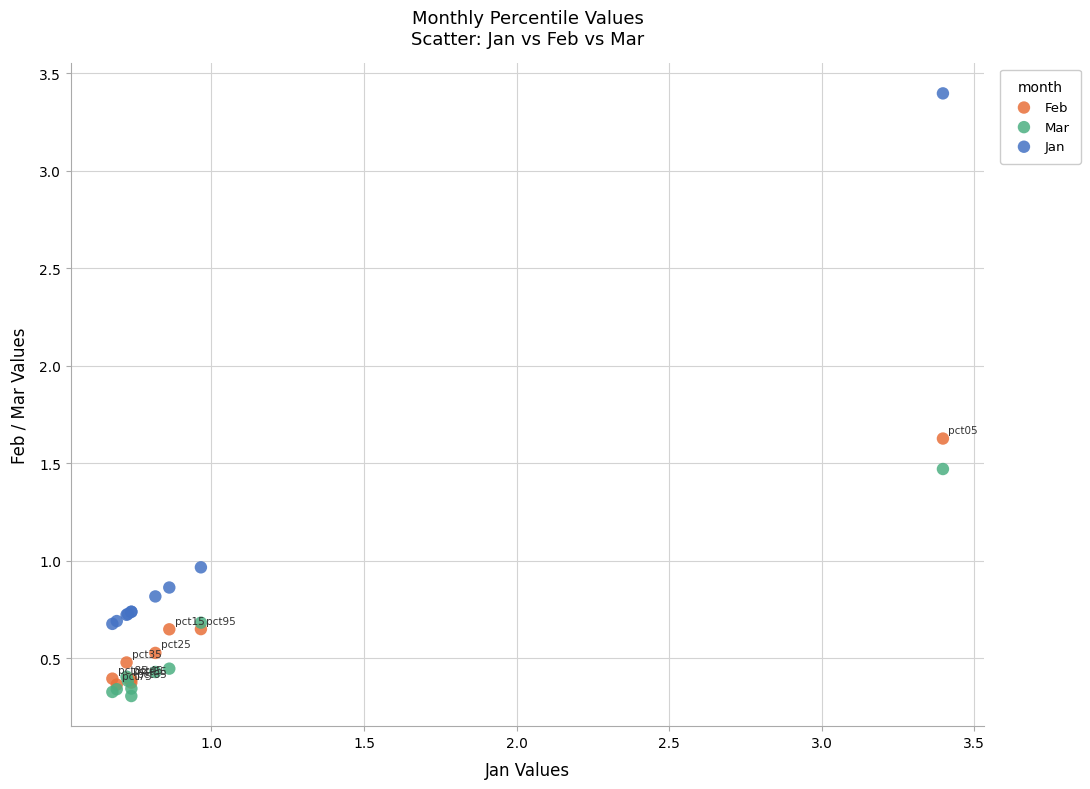

What are all the series names shown in the legend?

Feb, Mar, Jan